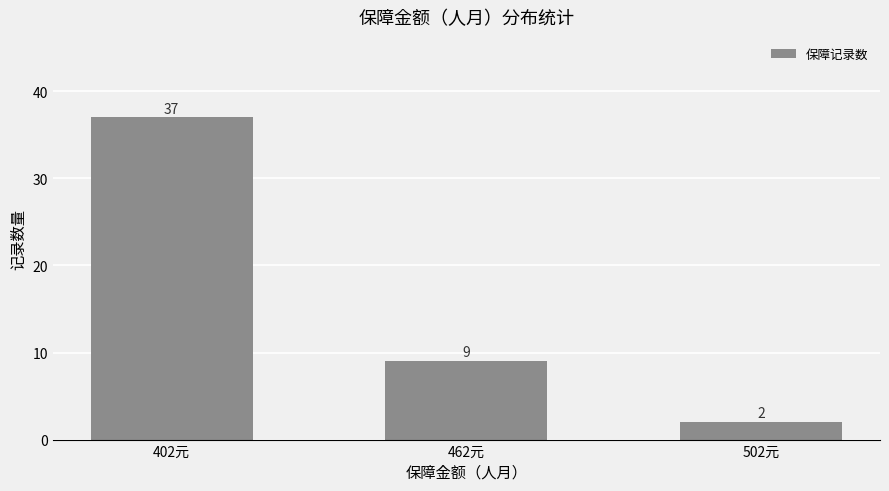

True or false: the data shows 2 at 502元.

True